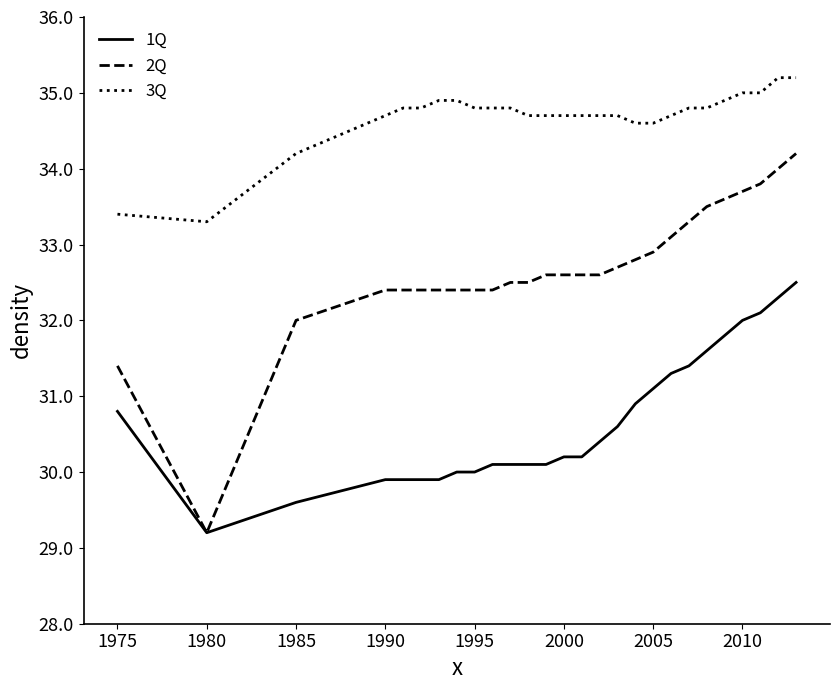

What is the maximum value for 2Q?

34.2